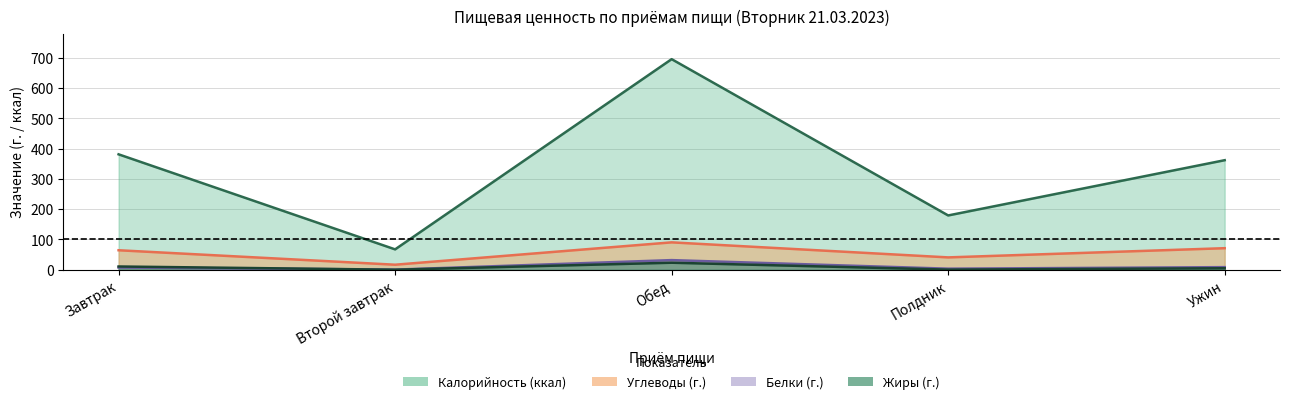

List the series in order of their peak value, lowest first.

Жиры, Белки, Углеводы, Калорийность